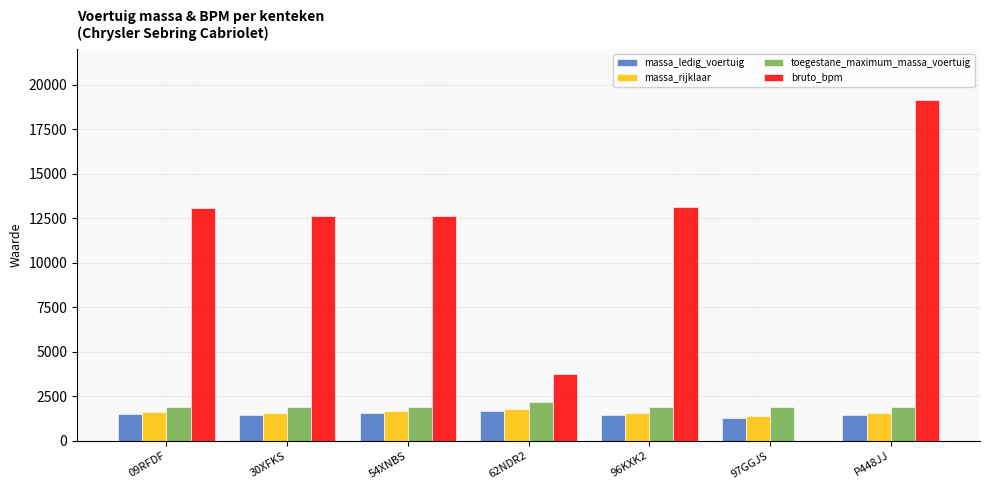

At which category is the sum across all series the highest?

P448JJ